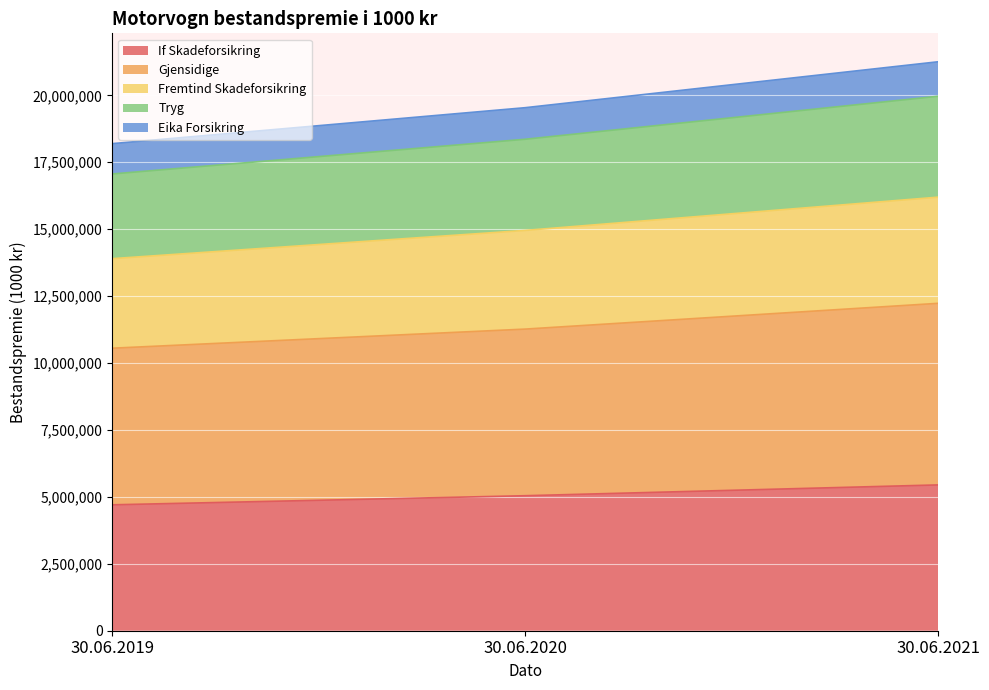

What is the highest value of the If Skadeforsikring series?

5446686